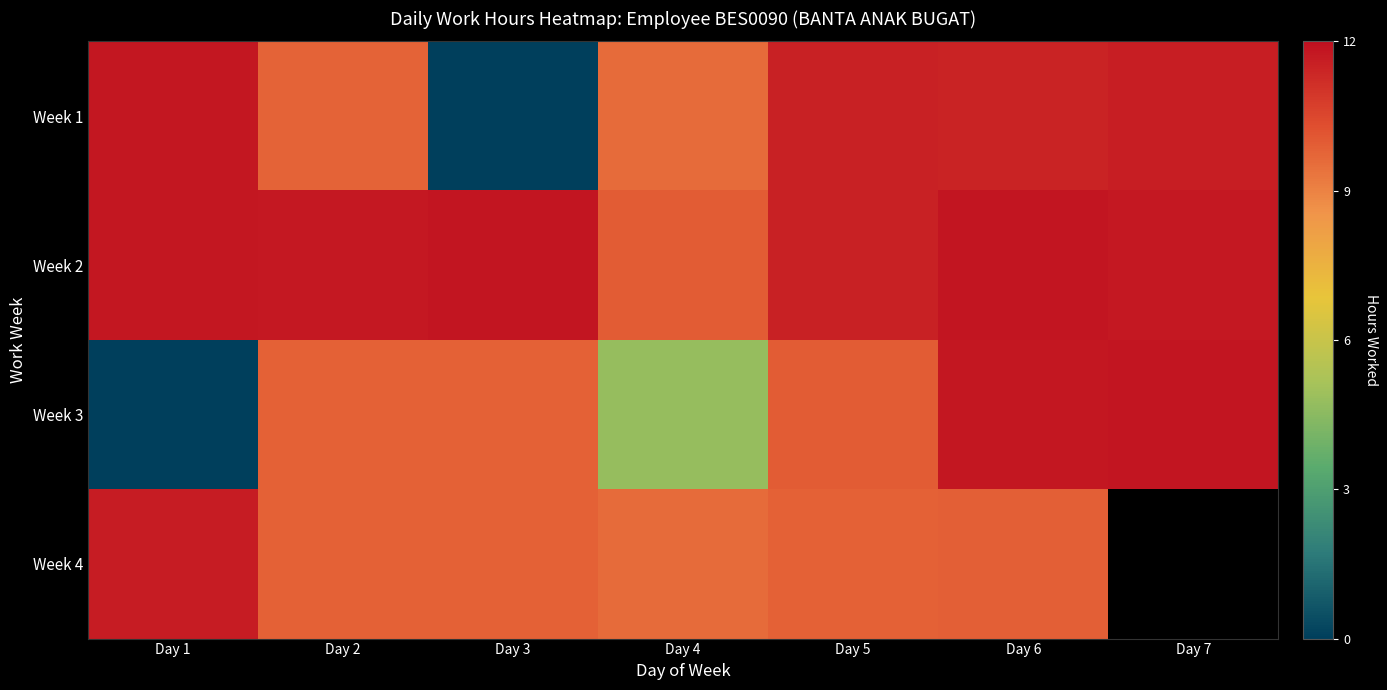

Which series has the largest total across all categories?

Week 2